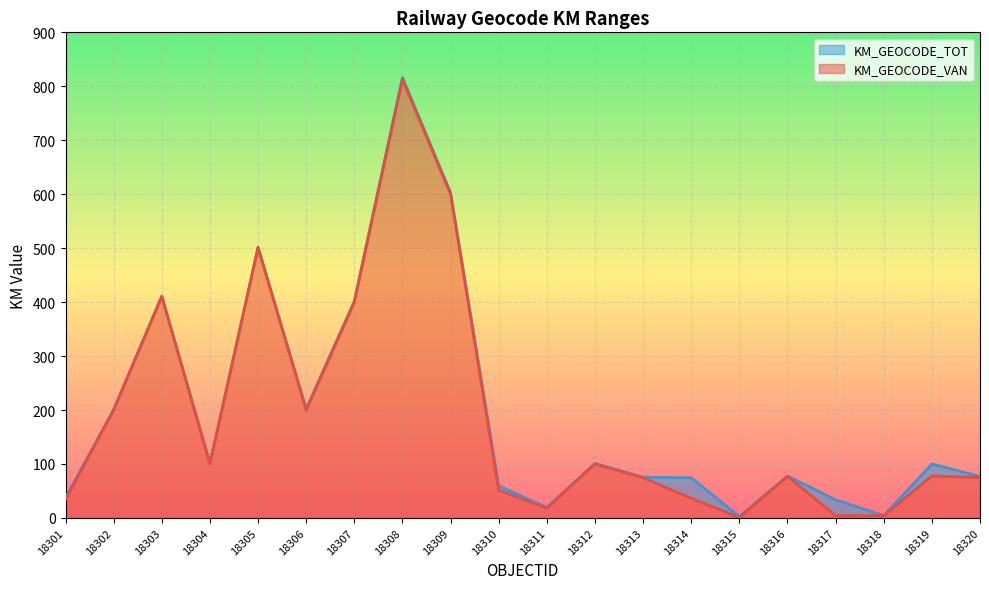

Count the number of categories in the chart.

20